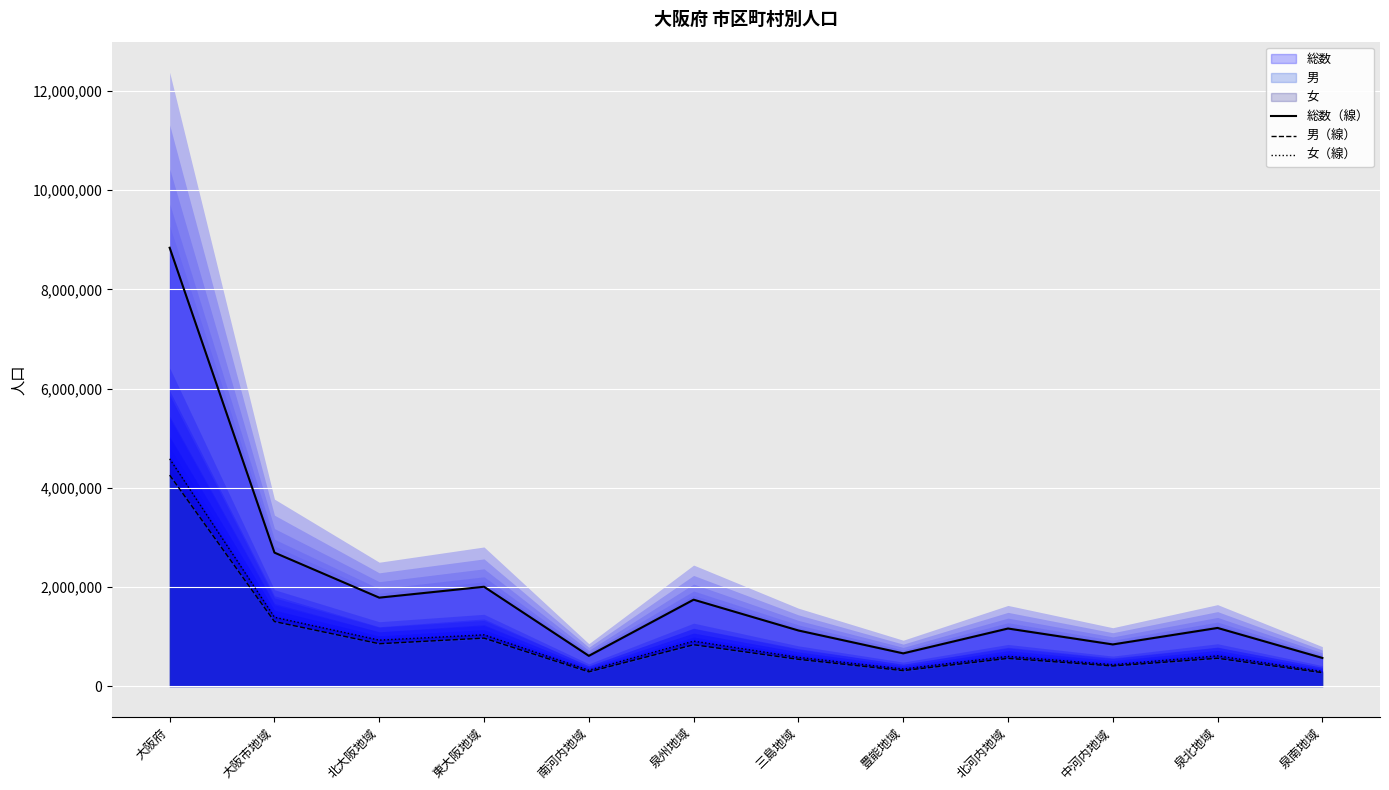

Reading left to right, what are all the values shown in this chart?

総数（線）: 大阪府=8840322	大阪市地域=2693309	北大阪地域=1785448	東大阪地域=2005087	南河内地域=612078	泉州地域=1744400	三島地域=1123340	豊能地域=662108	北河内地域=1162952	中河内地域=842135	泉北地域=1174661	泉南地域=569739
男（線）: 大阪府=4255610	大阪市地域=1303360	北大阪地域=856760	東大阪地域=969353	南河内地域=289911	泉州地域=836226	三島地域=541933	豊能地域=314827	北河内地域=561345	中河内地域=408008	泉北地域=563224	泉南地域=273002
女（線）: 大阪府=4584712	大阪市地域=1389949	北大阪地域=928688	東大阪地域=1035734	南河内地域=322167	泉州地域=908174	三島地域=581407	豊能地域=347281	北河内地域=601607	中河内地域=434127	泉北地域=611437	泉南地域=296737